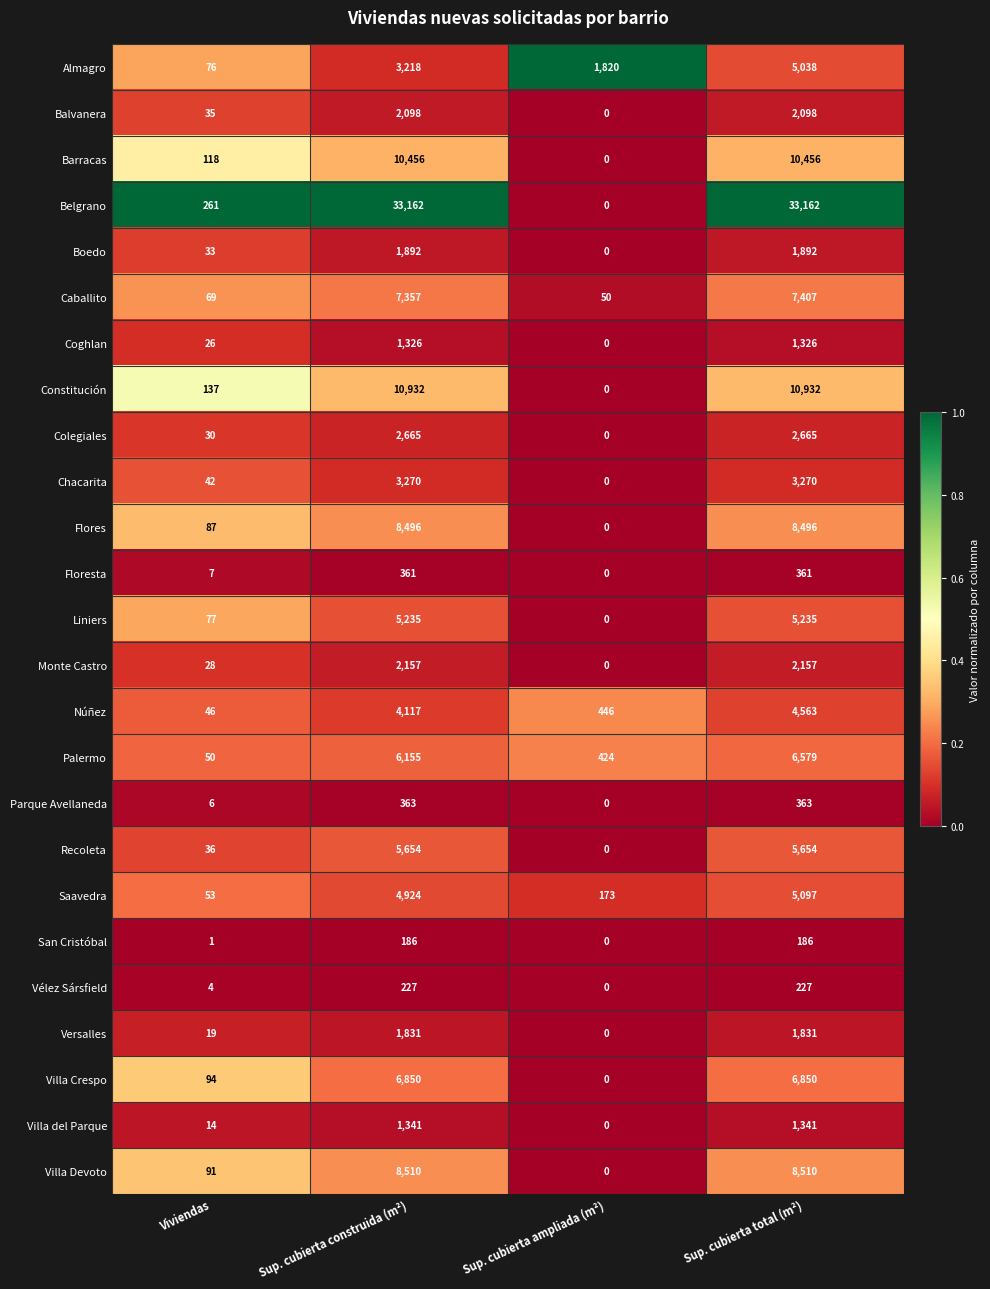

How many positive values does the Floresta series have?

3